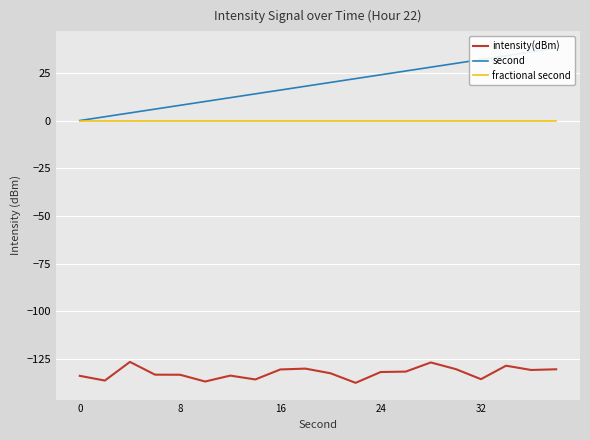

What are all the series names shown in the legend?

intensity(dBm), second, fractional second